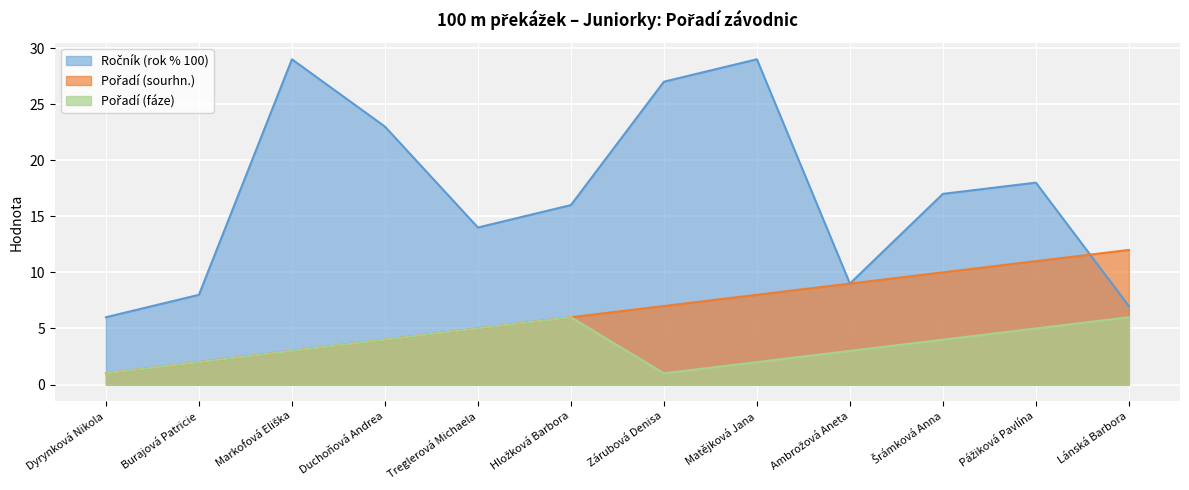

What is the value of the Pořadí (sourhn.) point at the 10th from the left?

10